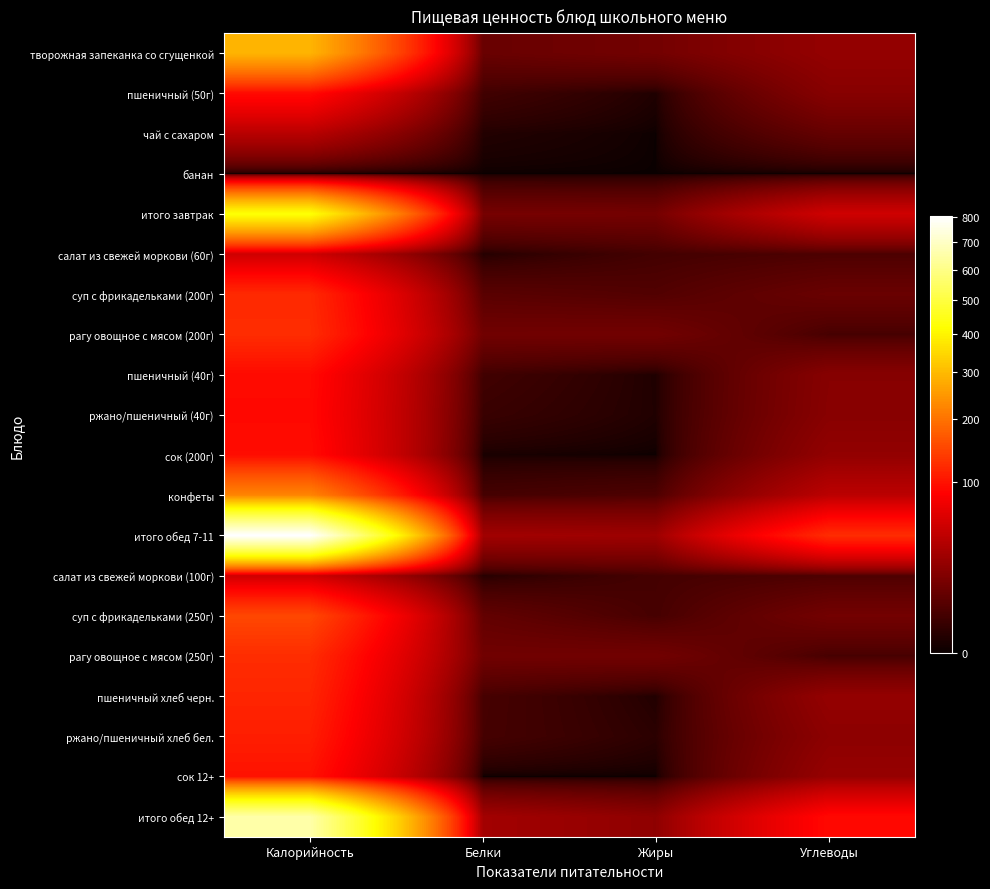

Reading right to left, what are all the values shown in this chart?

творожная запеканка со сгущенкой: Углеводы=24.0	Жиры=13.2	Белки=10.4	Калорийность=291.8
пшеничный (50г): Углеводы=19.3	Жиры=0.4	Белки=3.2	Калорийность=93.5
чай с сахаром: Углеводы=9.5	Жиры=0.0	Белки=0.5	Калорийность=40.0
банан: Углеводы=0.0	Жиры=0.0	Белки=0.0	Калорийность=0.0
итого завтрак: Углеводы=52.8	Жиры=13.6	Белки=14.1	Калорийность=425.3
салат из свежей моркови (60г): Углеводы=4.8	Жиры=3.5	Белки=0.6	Калорийность=51.8
суп с фрикадельками (200г): Углеводы=10.6	Жиры=5.7	Белки=7.1	Калорийность=120.6
рагу овощное с мясом (200г): Углеводы=4.0	Жиры=12.9	Белки=12.6	Калорийность=123.6
пшеничный (40г): Углеводы=19.3	Жиры=0.4	Белки=3.2	Калорийность=93.5
ржано/пшеничный (40г): Углеводы=19.8	Жиры=0.4	Белки=2.2	Калорийность=92.0
сок (200г): Углеводы=23.4	Жиры=0.0	Белки=0.2	Калорийность=95.0
конфеты: Углеводы=41.6	Жиры=5.0	Белки=3.7	Калорийность=223.7
итого обед 7-11: Углеводы=123.5	Жиры=27.9	Белки=29.6	Калорийность=800.2
салат из свежей моркови (100г): Углеводы=5.0	Жиры=3.7	Белки=0.7	Калорийность=52.3
суп с фрикадельками (250г): Углеводы=13.2	Жиры=3.9	Белки=9.0	Калорийность=150.8
рагу овощное с мясом (250г): Углеводы=4.0	Жиры=12.9	Белки=12.6	Калорийность=123.6
пшеничный хлеб черн.: Углеводы=24.1	Жиры=0.5	Белки=4.0	Калорийность=116.9
ржано/пшеничный хлеб бел.: Углеводы=21.3	Жиры=1.0	Белки=3.8	Калорийность=110.0
сок 12+: Углеводы=25.0	Жиры=0.0	Белки=0.0	Калорийность=100.0
итого обед 12+: Углеводы=92.6	Жиры=22.0	Белки=30.0	Калорийность=653.6